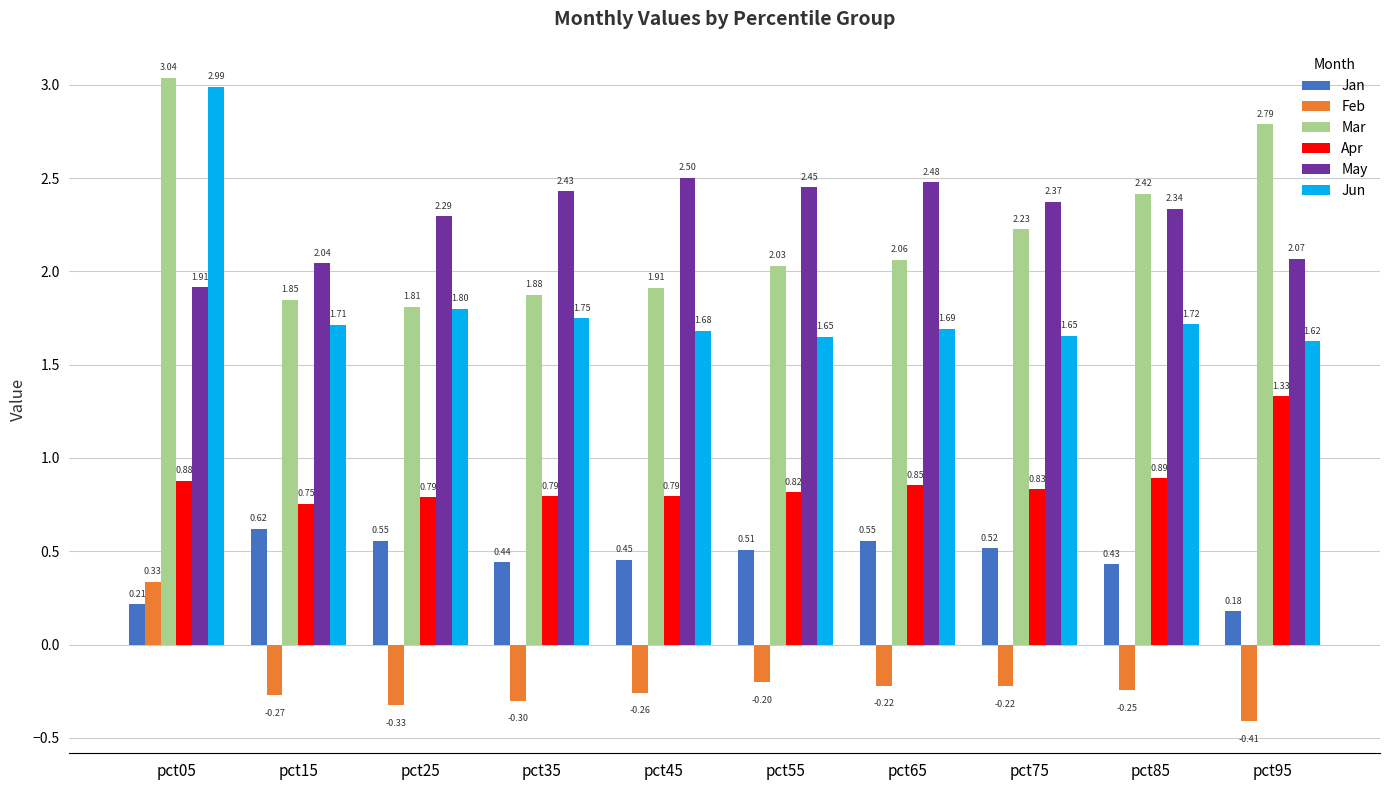

What is the total value across all series at pct25?

6.9